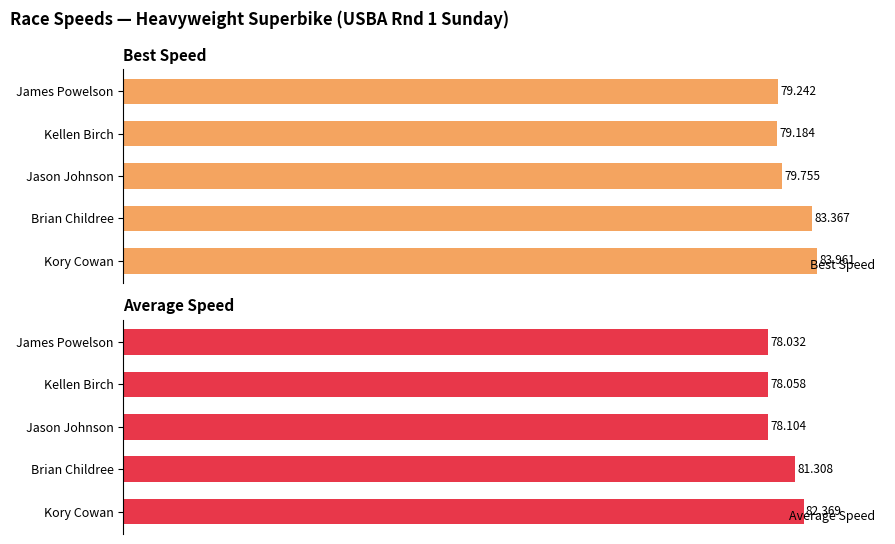

How many bars are there in total?

10